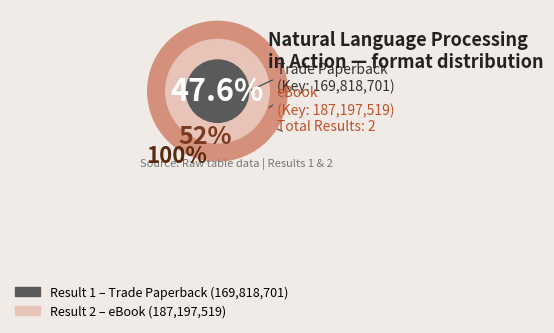

Which category accounts for the majority?

2